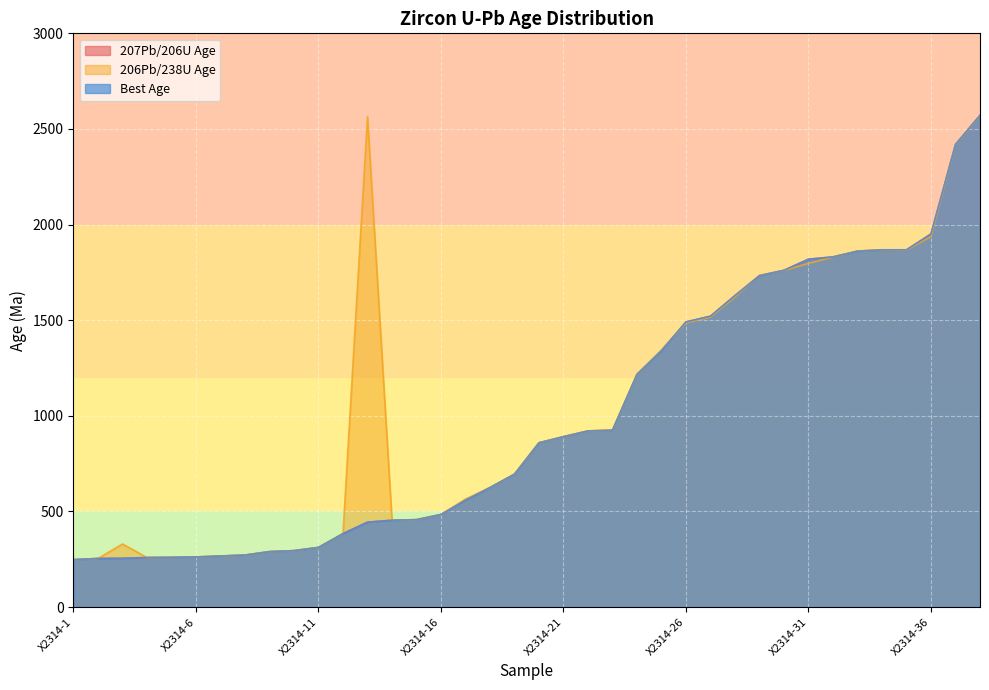

Which series changed the most between X2314-1 and X2314-32?

206Pb/238U Age